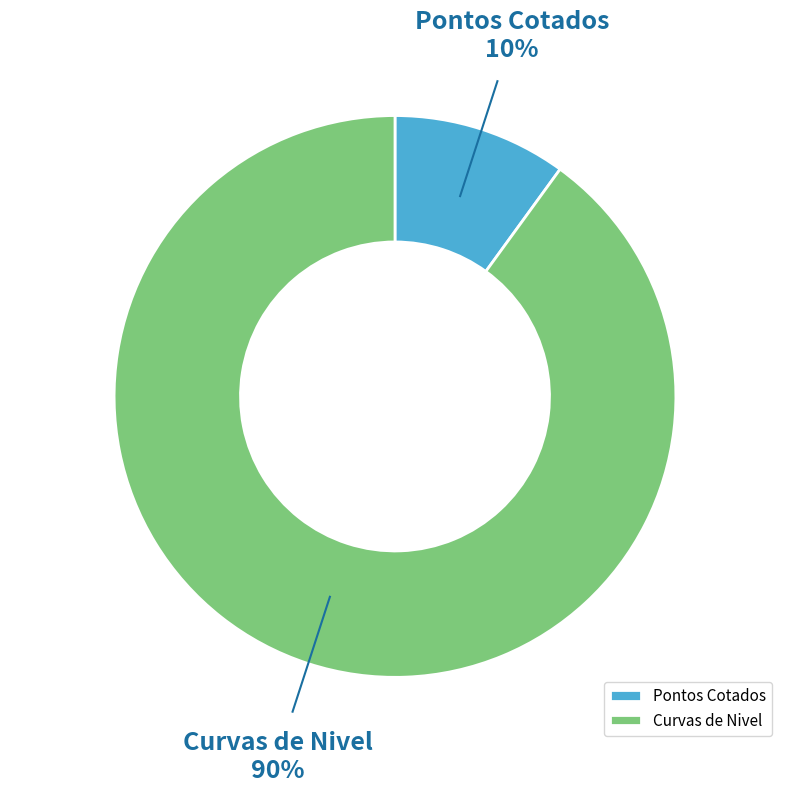

How many segments does this pie chart have?

2